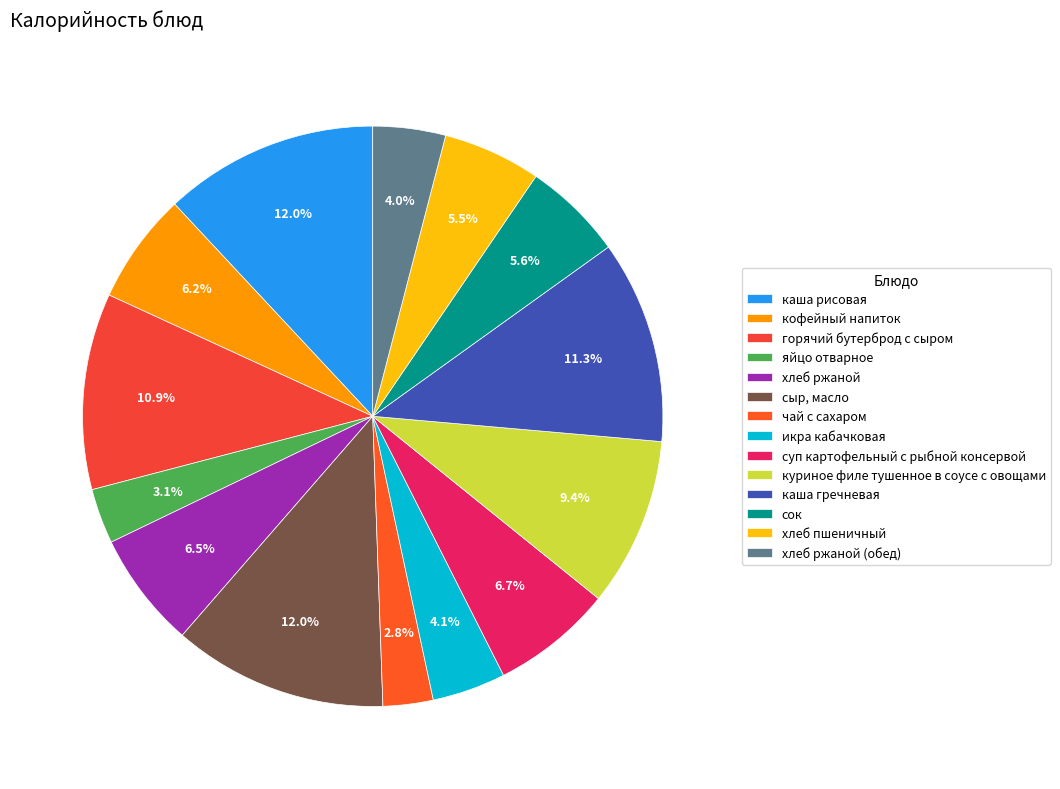

Does хлеб пшеничный represent more than half of the total?

No